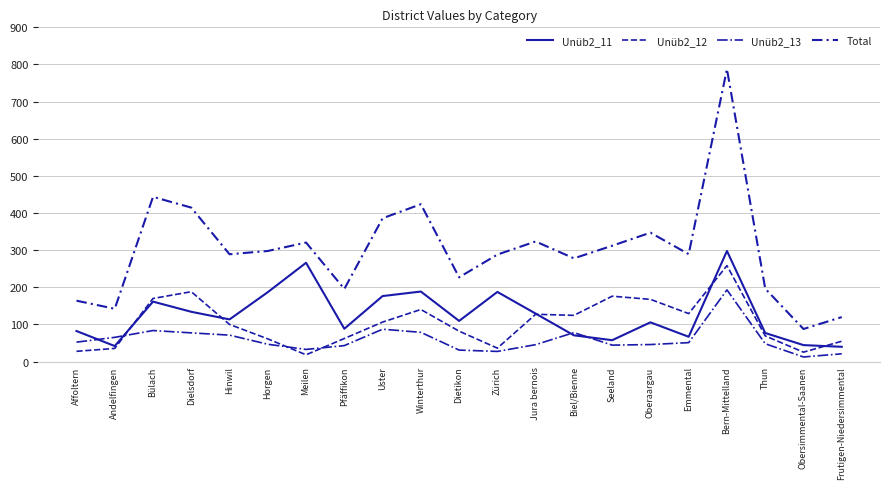

Reading left to right, transcribe all the data shown in this chart.

Unüb2_11: Affoltern=82.1	Andelfingen=41.7	Bülach=161.3	Dielsdorf=133.9	Hinwil=113.4	Horgen=186.8	Meilen=265.9	Pfäffikon=88.2	Uster=176.3	Winterthur=188.4	Dietikon=109.3	Zürich=187.4	Jura bernois=129.1	Biel/Bienne=70.6	Seeland=57.4	Oberaargau=105.5	Emmental=66.6	Bern-Mittelland=297.7	Thun=76.8	Obersimmental-Saanen=44.2	Frutigen-Niedersimmental=39.6
Unüb2_12: Affoltern=27.5	Andelfingen=35.3	Bülach=169.7	Dielsdorf=188.0	Hinwil=99.8	Horgen=61.0	Meilen=18.1	Pfäffikon=62.0	Uster=106.2	Winterthur=140.1	Dietikon=81.7	Zürich=36.0	Jura bernois=127.2	Biel/Bienne=124.3	Seeland=175.9	Oberaargau=167.4	Emmental=129.1	Bern-Mittelland=258.3	Thun=69.1	Obersimmental-Saanen=25.2	Frutigen-Niedersimmental=54.6
Unüb2_13: Affoltern=52.1	Andelfingen=65.1	Bülach=83.4	Dielsdorf=77.1	Hinwil=71.0	Horgen=46.5	Meilen=32.6	Pfäffikon=42.9	Uster=87.0	Winterthur=78.6	Dietikon=30.8	Zürich=27.1	Jura bernois=45.4	Biel/Bienne=77.8	Seeland=44.1	Oberaargau=45.7	Emmental=50.8	Bern-Mittelland=192.9	Thun=47.9	Obersimmental-Saanen=12.2	Frutigen-Niedersimmental=20.8
Total: Affoltern=163.8	Andelfingen=142.0	Bülach=443.5	Dielsdorf=414.5	Hinwil=288.9	Horgen=297.7	Meilen=320.4	Pfäffikon=195.5	Uster=385.8	Winterthur=423.6	Dietikon=226.8	Zürich=288.0	Jura bernois=323.3	Biel/Bienne=277.8	Seeland=311.8	Oberaargau=347.0	Emmental=289.2	Bern-Mittelland=787.7	Thun=196.3	Obersimmental-Saanen=87.6	Frutigen-Niedersimmental=119.6